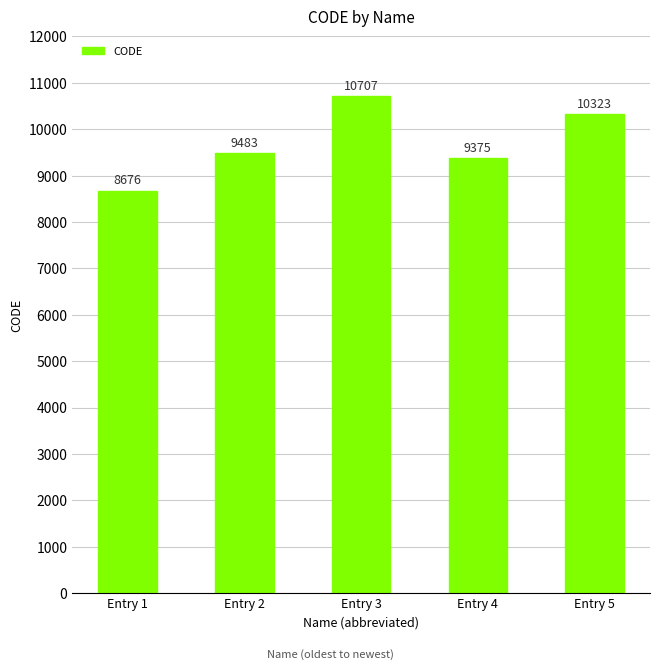

What is the difference between the values at Entry 1 and Entry 4?

699